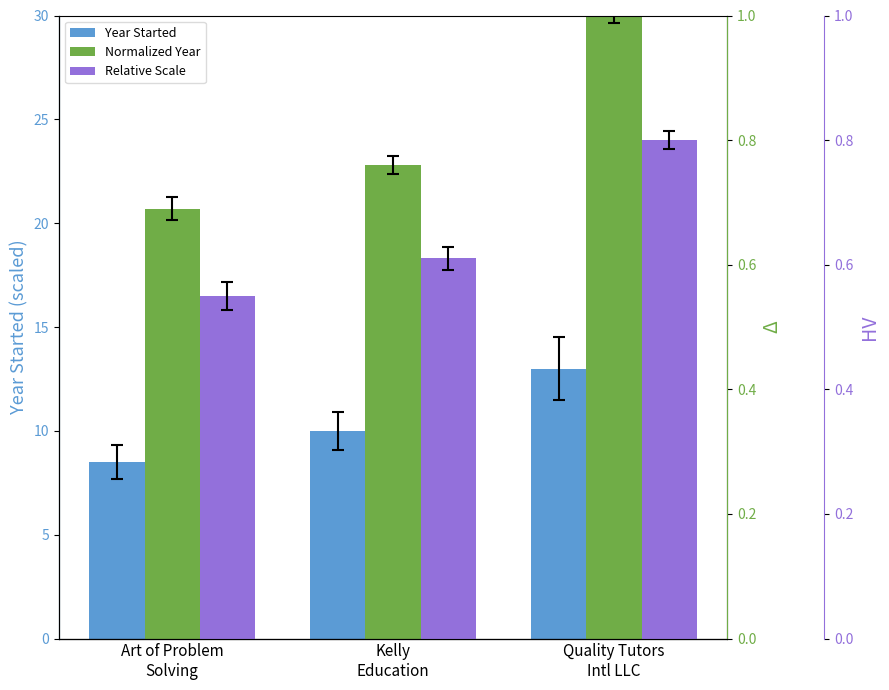

How many categories are shown in the chart?

3